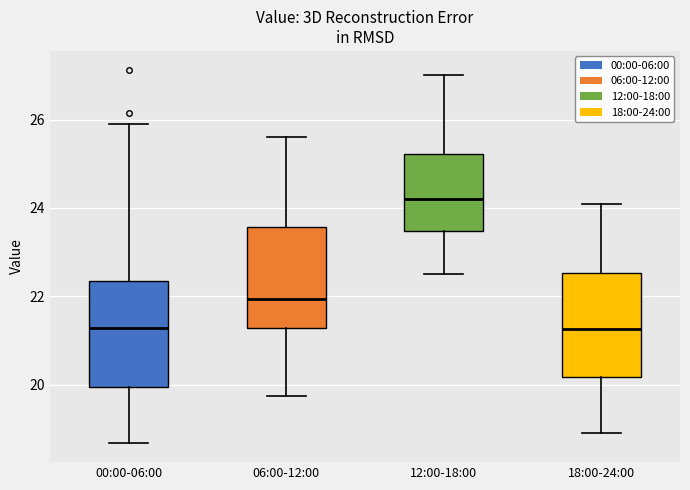

Reading left to right, read every box against the y-axis: the position of its median line, the range the box covers, and the ends of its whiskers. The values are not printed on the chart, so give them approximately, as read against the axis.

00:00-06:00: median 21.2, box 20.0 to 22.4, whiskers 18.6 to 26.0
06:00-12:00: median 22.0, box 21.2 to 23.6, whiskers 19.8 to 25.6
12:00-18:00: median 24.2, box 23.4 to 25.2, whiskers 22.6 to 27.0
18:00-24:00: median 21.2, box 20.2 to 22.6, whiskers 19.0 to 24.2